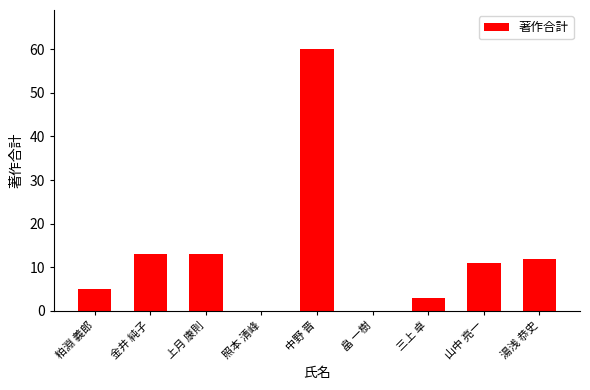

What is the change in value from 上月 康則 to 中野 晋?

+47